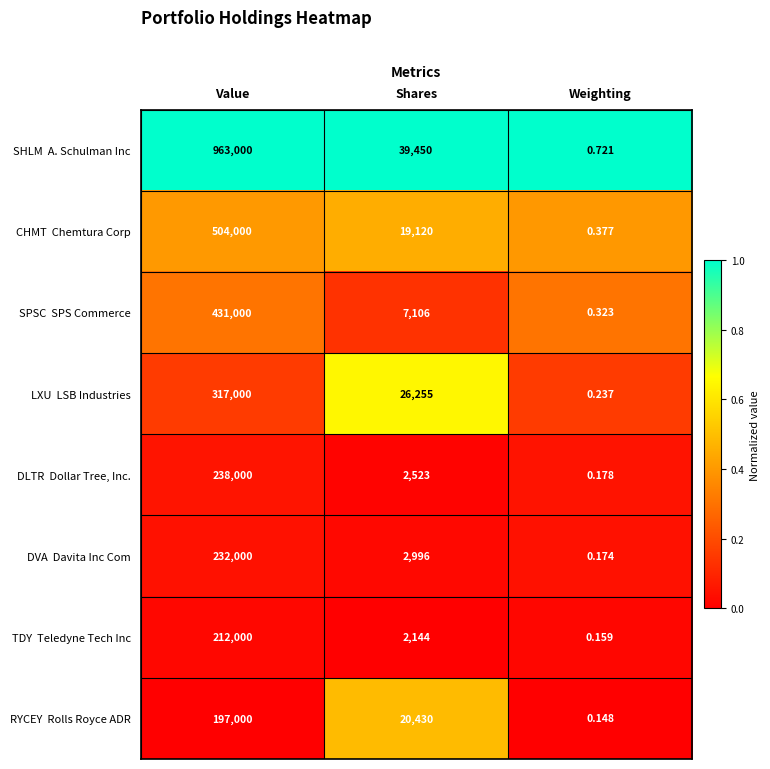

Count the number of categories in the chart.

3